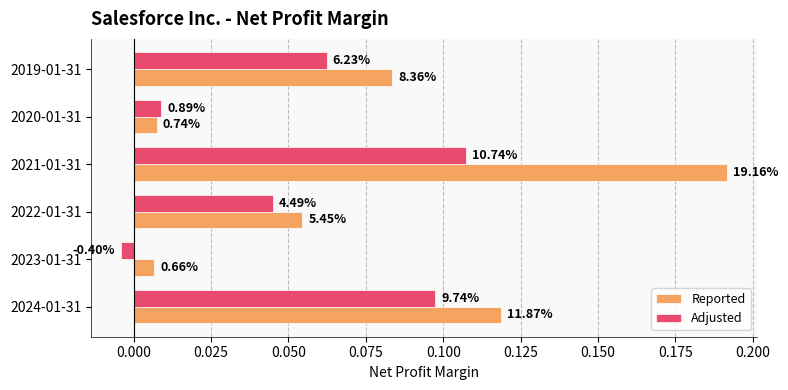

Which series has the largest total across all categories?

Reported